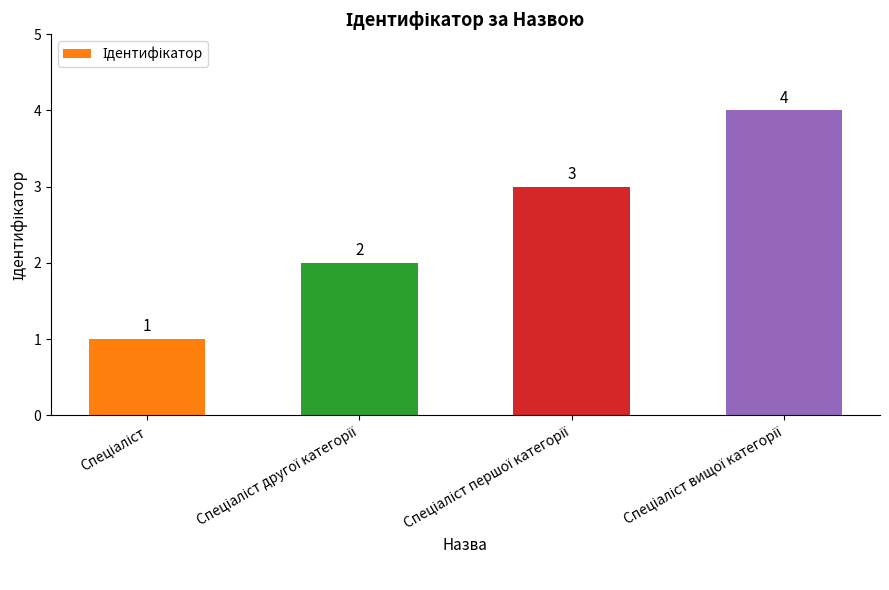

What is the value of the 1st bar from the left?

1